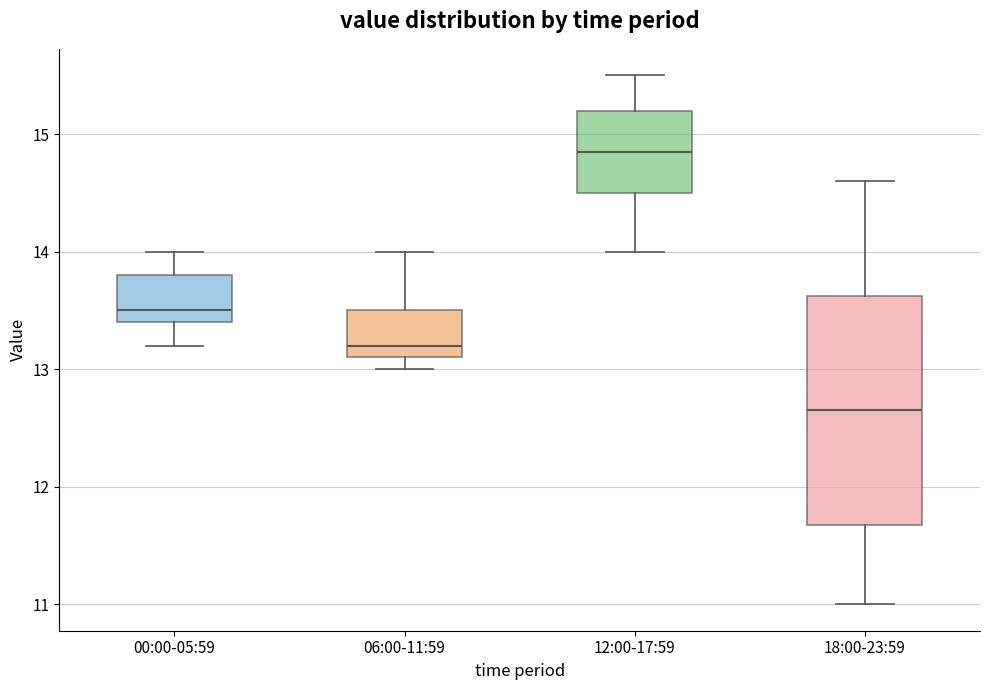

Where is the upper edge of the box for 06:00-11:59 on the y-axis? The values are not printed on the chart, so give them approximately, as read against the axis.

13.5